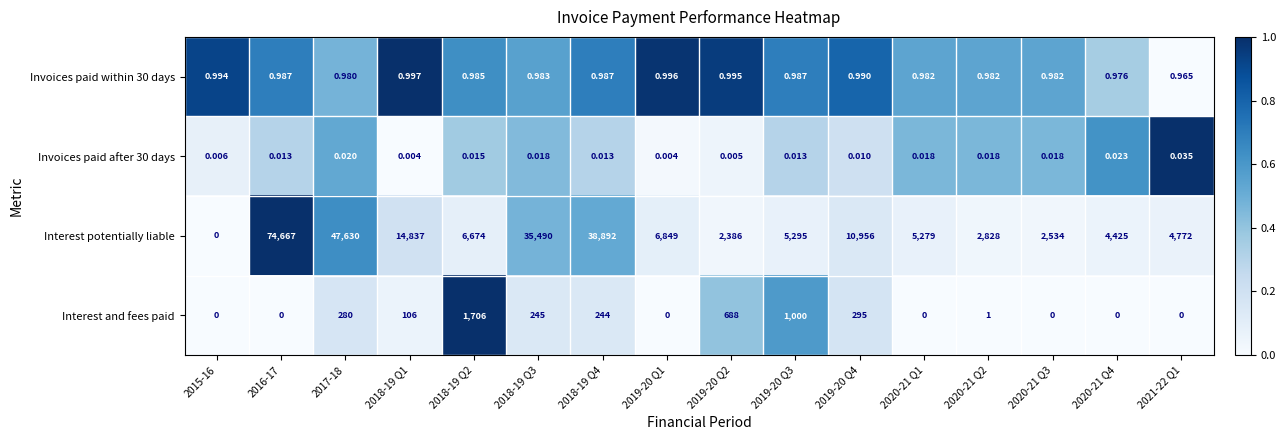

List the series in order of their peak value, lowest first.

Invoices paid after 30 days, Invoices paid within 30 days, Interest and fees paid, Interest potentially liable